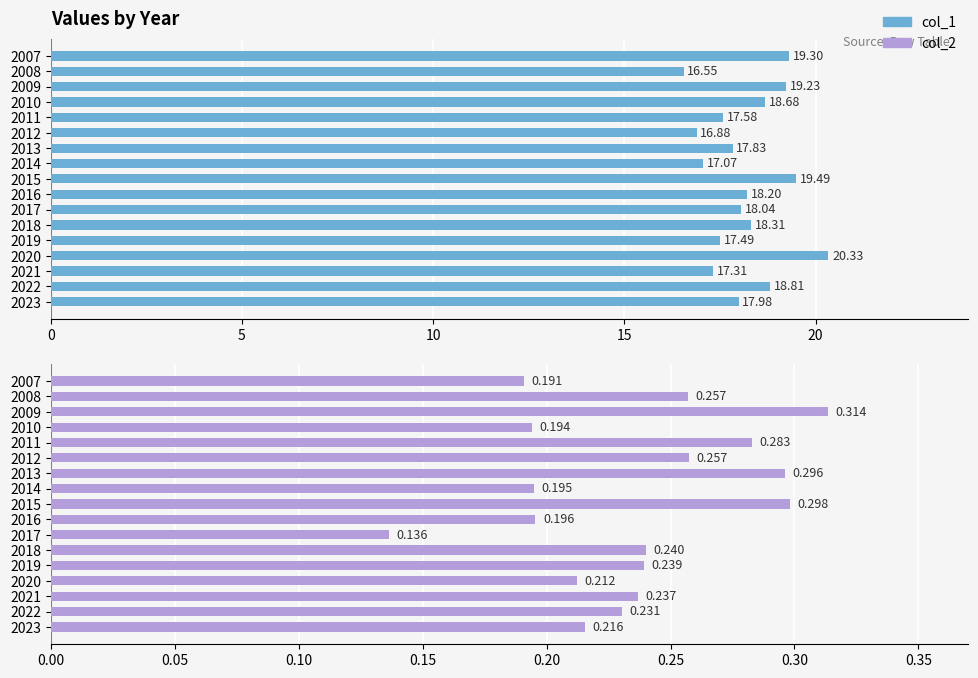

What is the label of the 5th bar from the right?

12